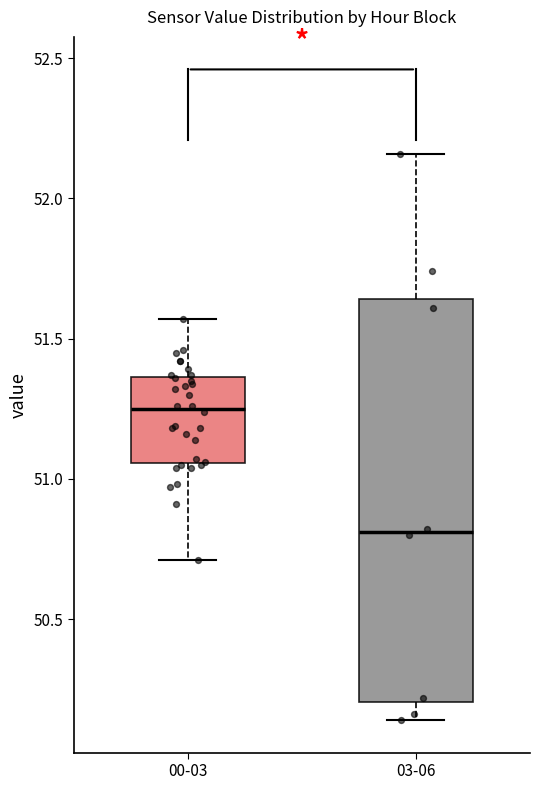

Reading left to right, read every box against the y-axis: the position of its median line, the range the box covers, and the ends of its whiskers. The values are not printed on the chart, so give them approximately, as read against the axis.

00-03: median 51.25, box 51.05 to 51.35, whiskers 50.70 to 51.55
03-06: median 50.80, box 50.20 to 51.65, whiskers 50.15 to 52.15